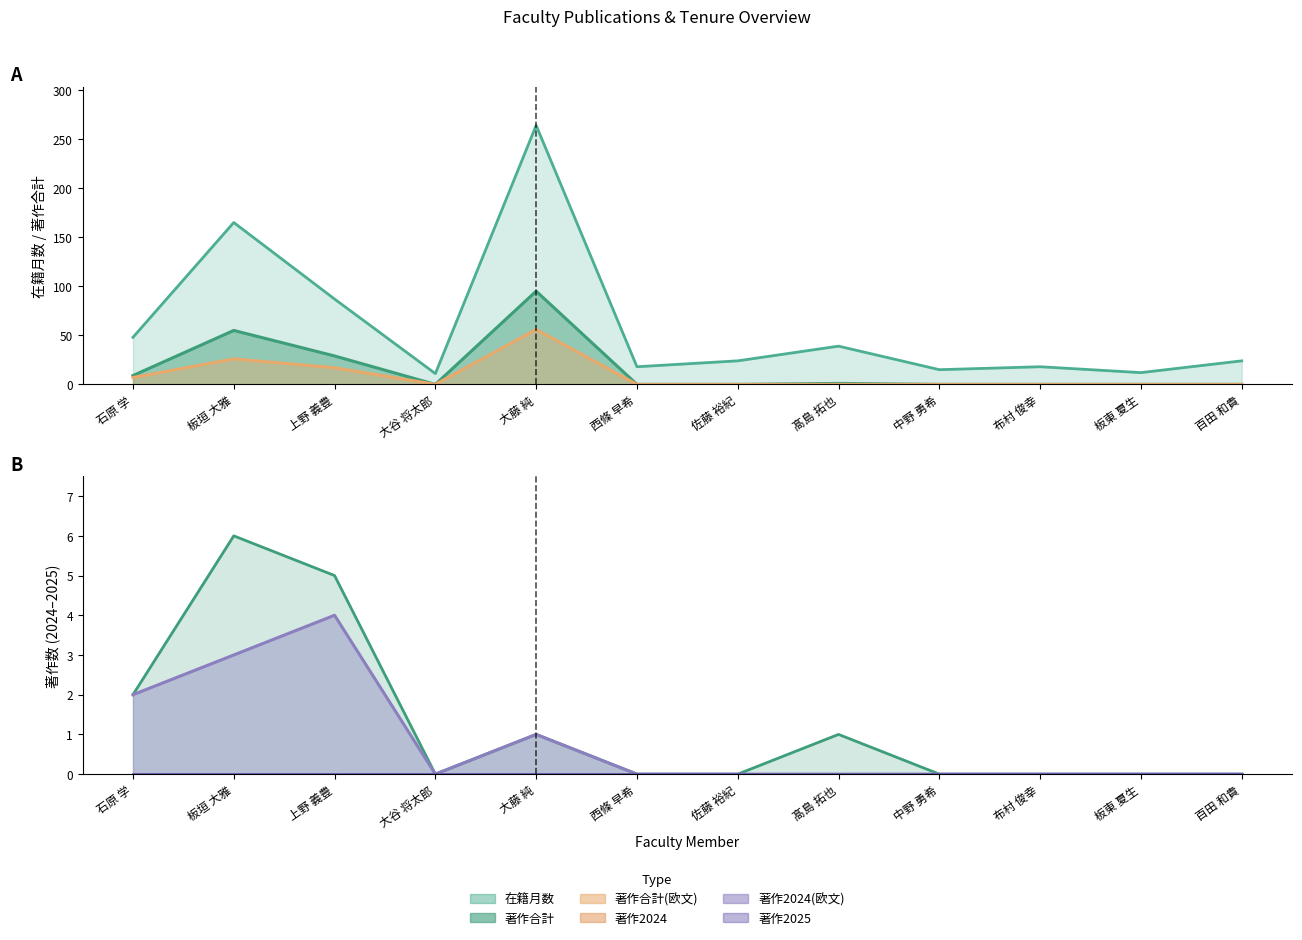

Which series has the widest spread of values?

在籍月数